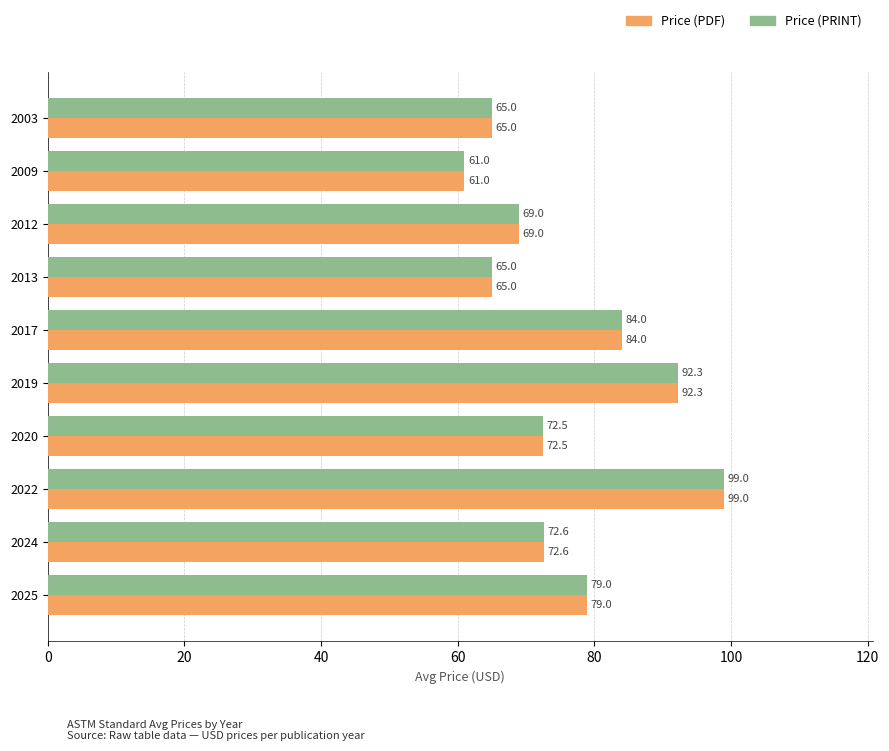

What is the sum of all Price (PDF) values?

759.4